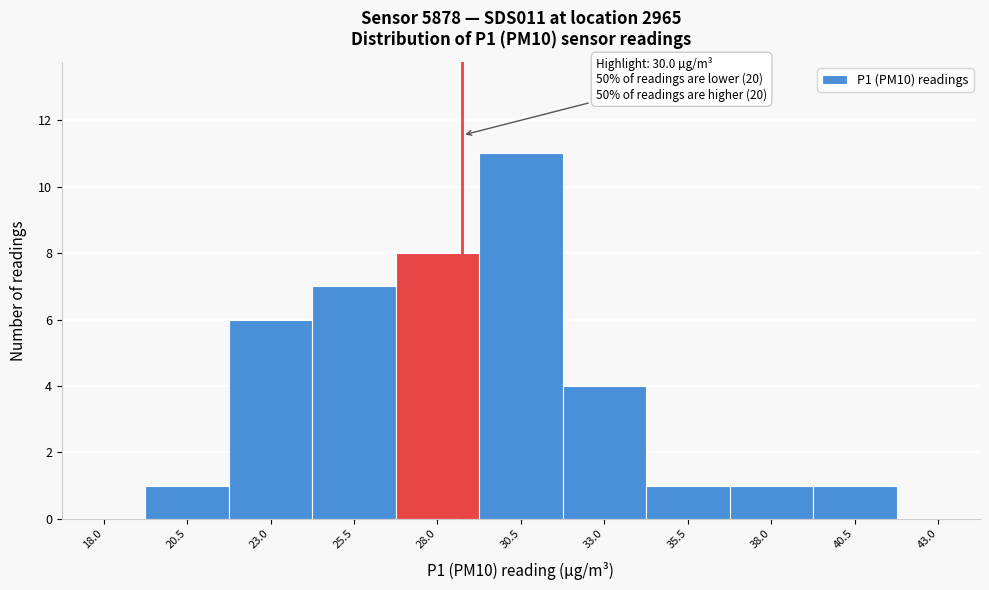

Reading right to left, extract all data points from this chart.

43.0=0	40.5=1	38.0=1	35.5=1	33.0=4	30.5=11	28.0=8	25.5=7	23.0=6	20.5=1	18.0=0